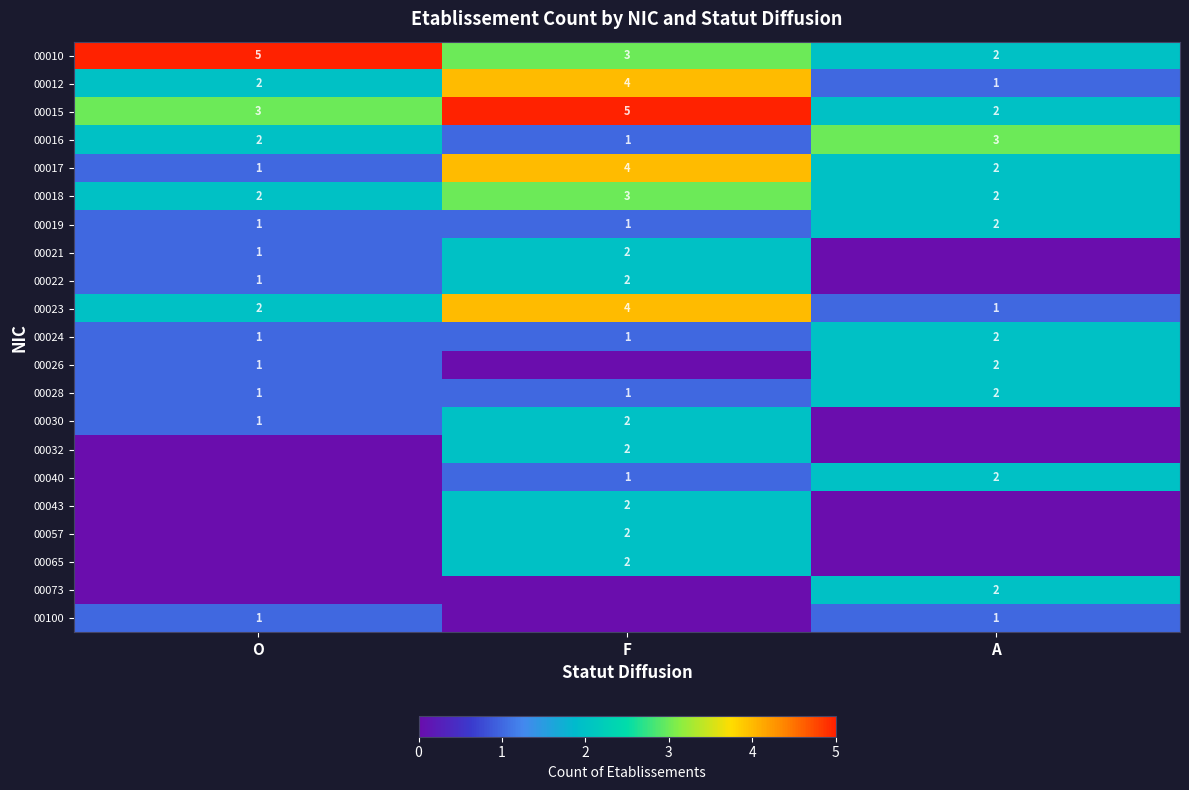

The value of 00018 at F is 3. True or false?

True